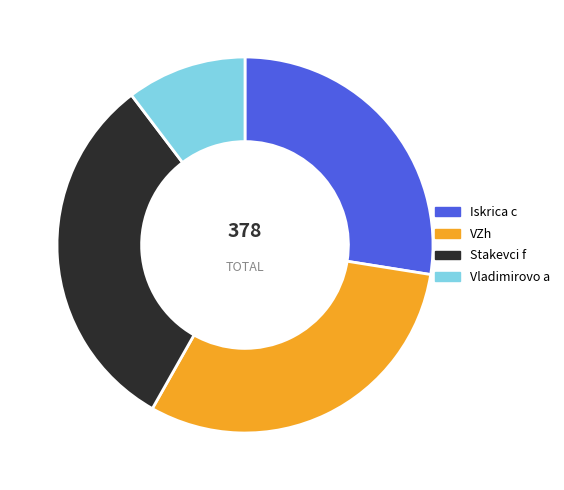

Is there any slice that represents more than half of the pie?

No